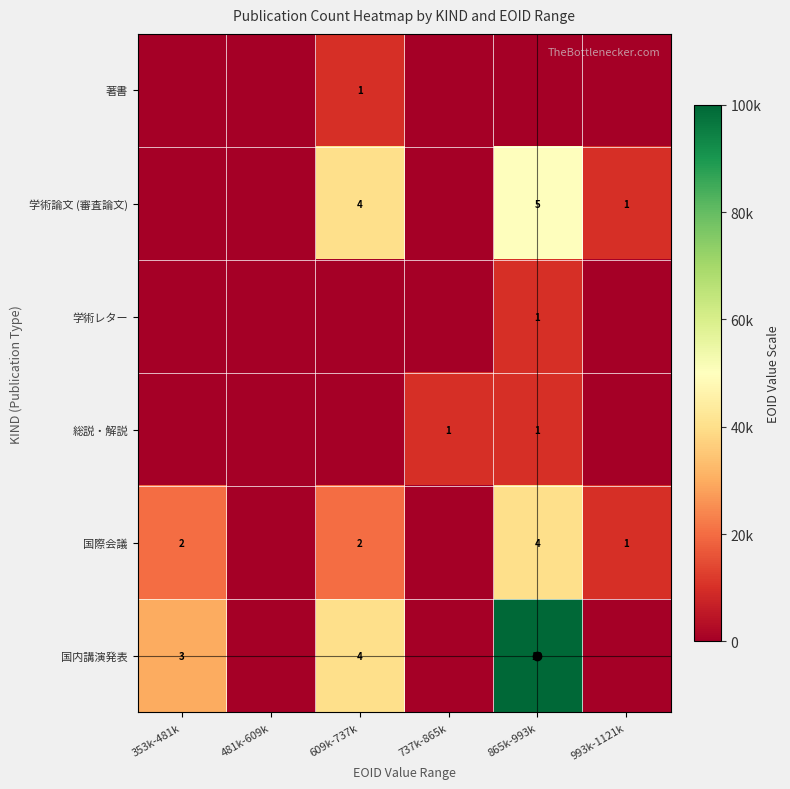

The 総説・解説 series shows 1 at 737k-865k. True or false?

True